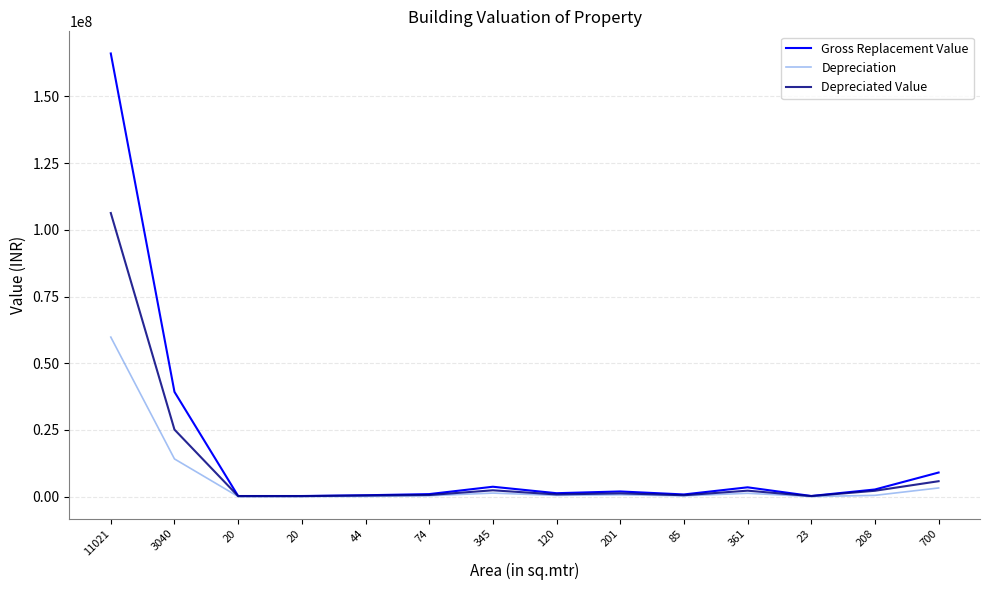

At which category does Depreciated Value reach its first local peak?

345